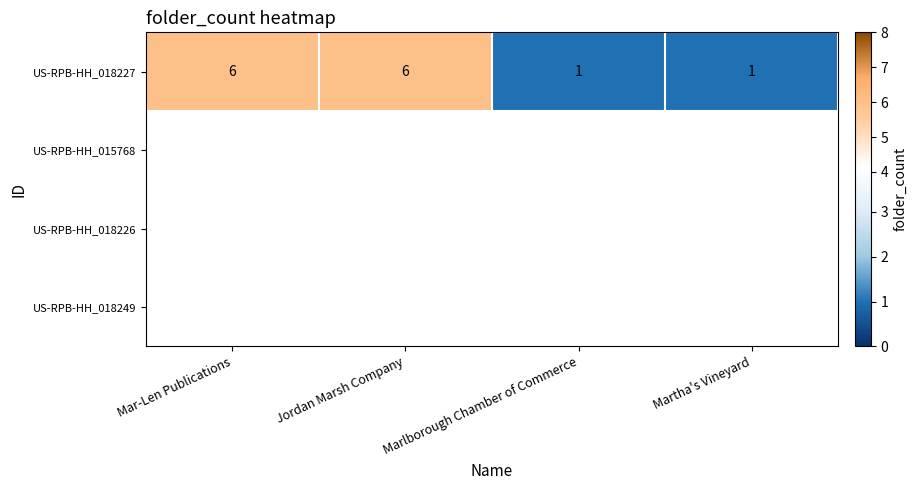

What is the difference between the maximum and minimum values?

5